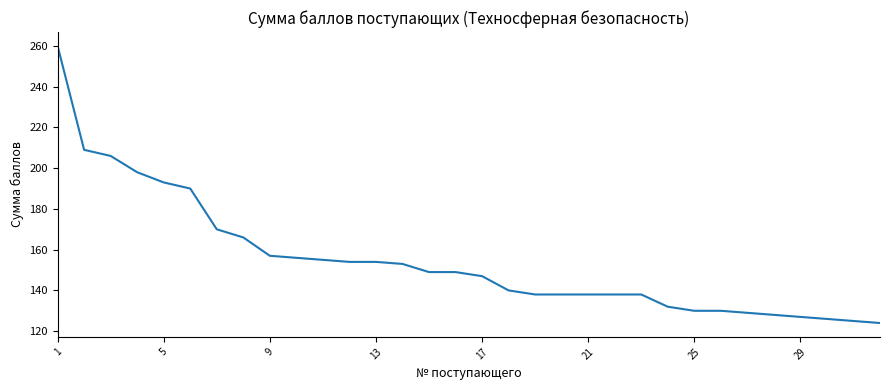

How many categories are shown in the chart?

32